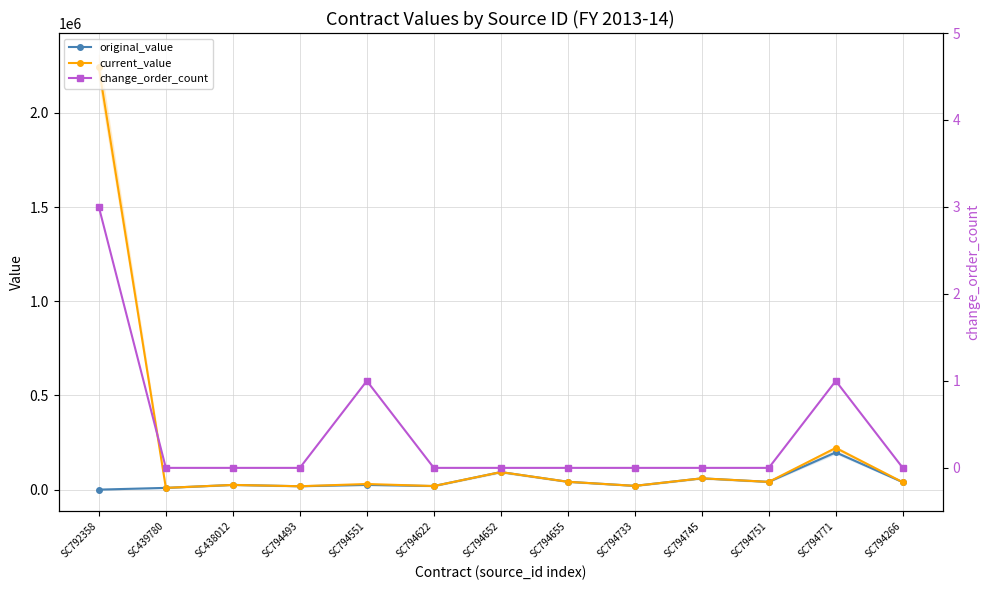

At SC439780, list the series in order from smallest to largest.

change_order_count, original_value, current_value